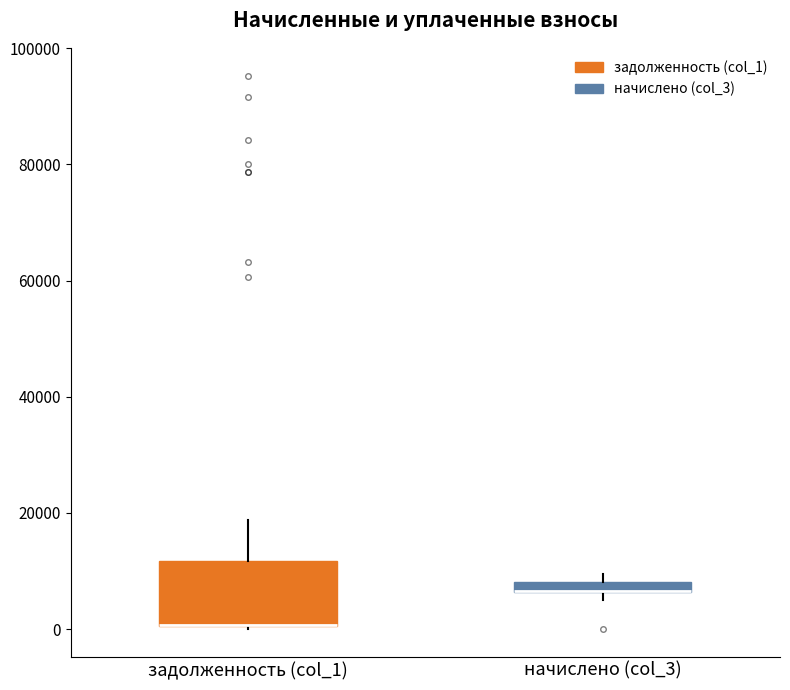

Comparing the boxes themselves (not the whiskers), which one is the tallest?

задолженность (col_1)